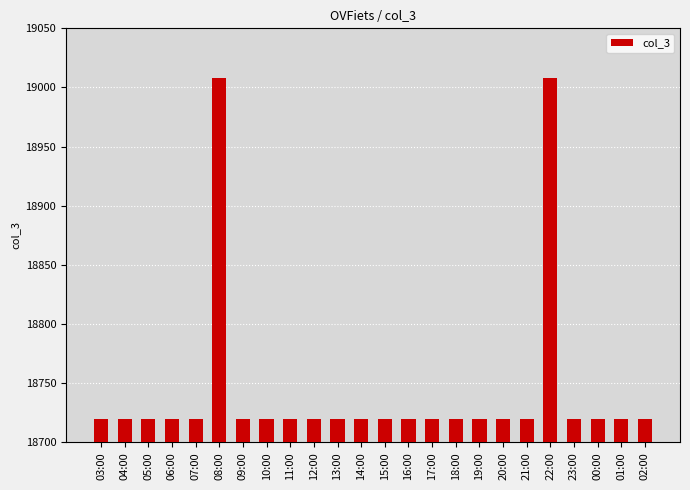

How many categories are shown in the chart?

24